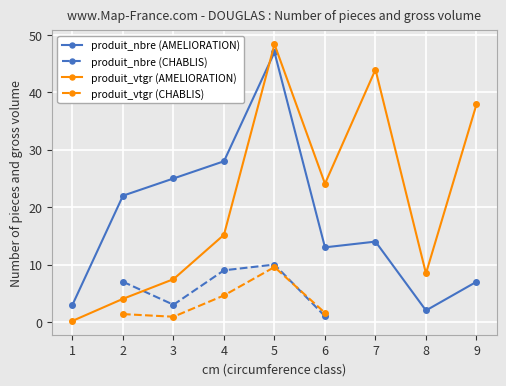

True or false: produit_nbre and produit_vtgr cross at least once.

True